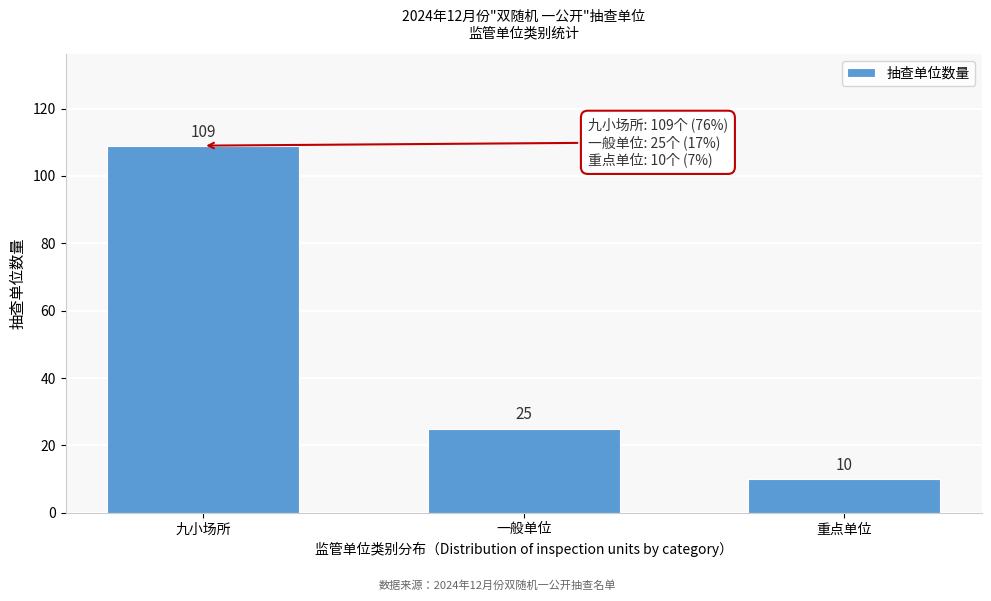

Reading left to right, extract all data points from this chart.

109	25	10